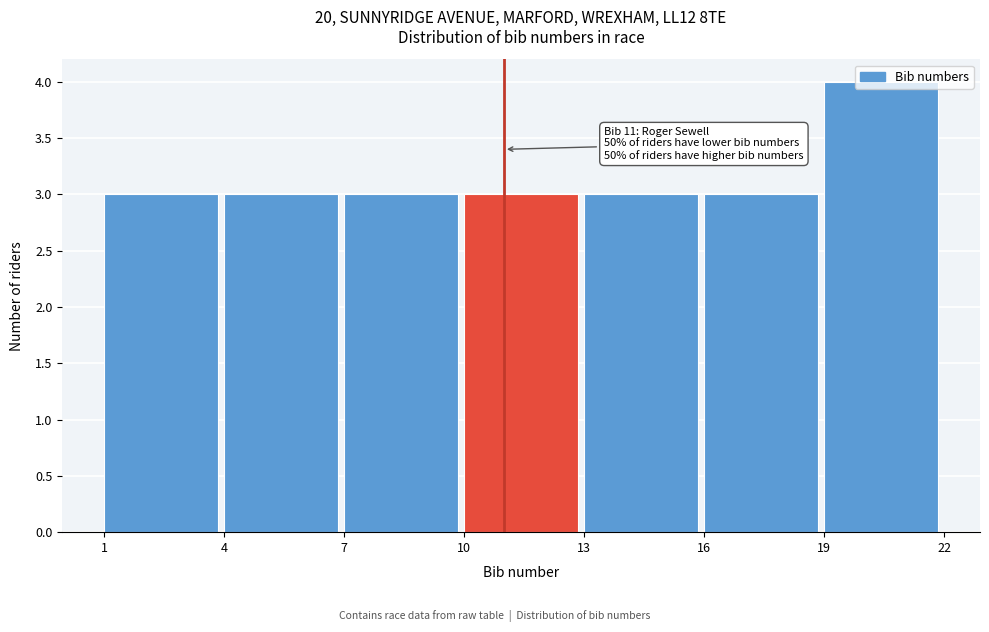

Which range on the x-axis has the tallest bar?

19 to 22